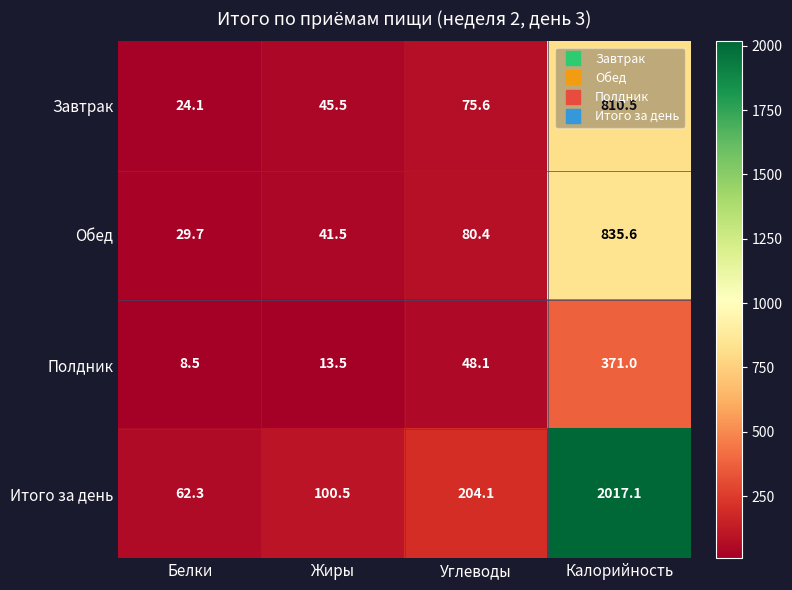

Rank the series at Белки from lowest to highest value.

Полдник, Завтрак, Обед, Итого за день